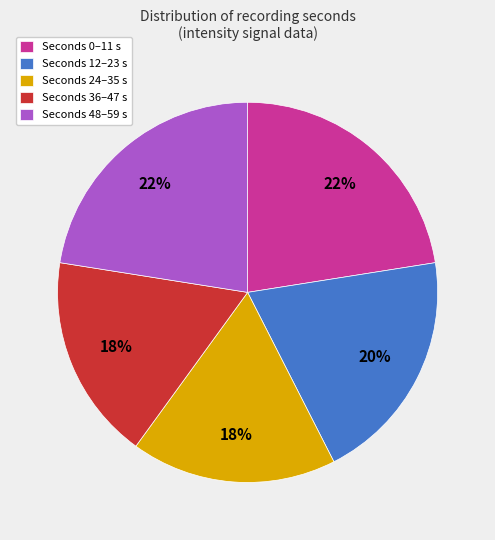

Does Seconds 0–11 s account for over 50% of the chart?

No